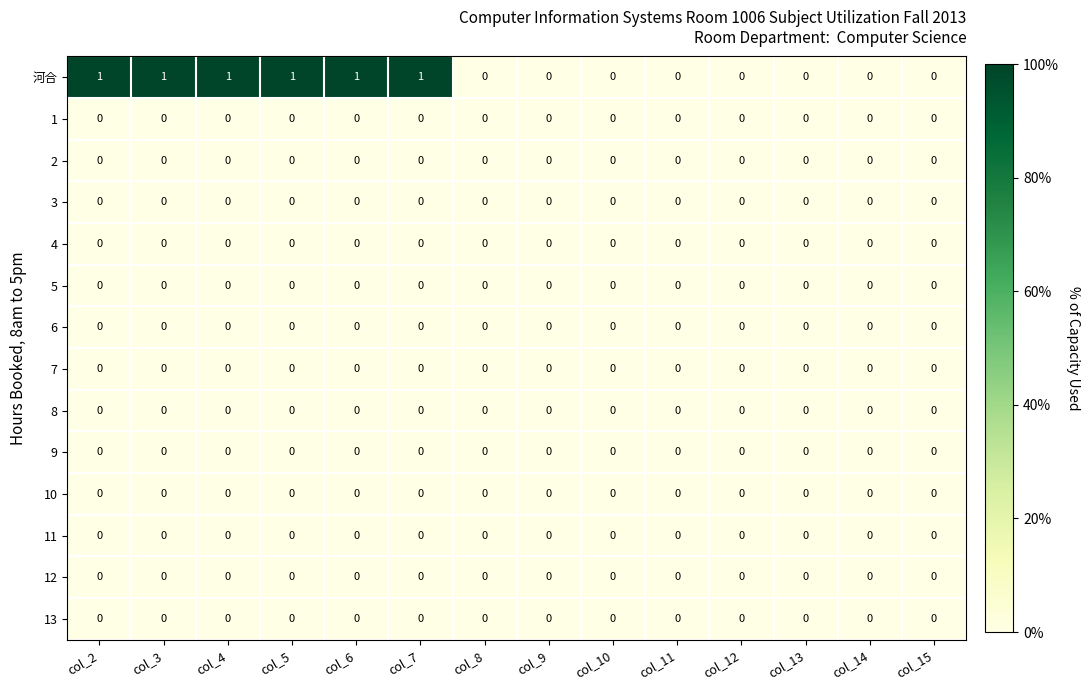

The 9 series shows 0 at col_10. True or false?

True